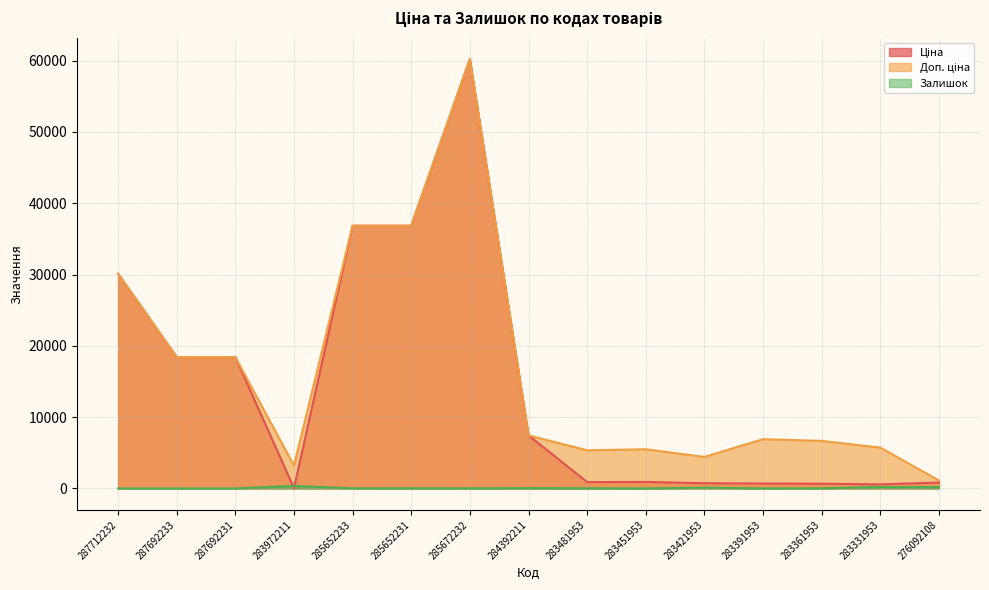

List the series in order of their peak value, highest first.

Ціна, Доп. ціна, Залишок